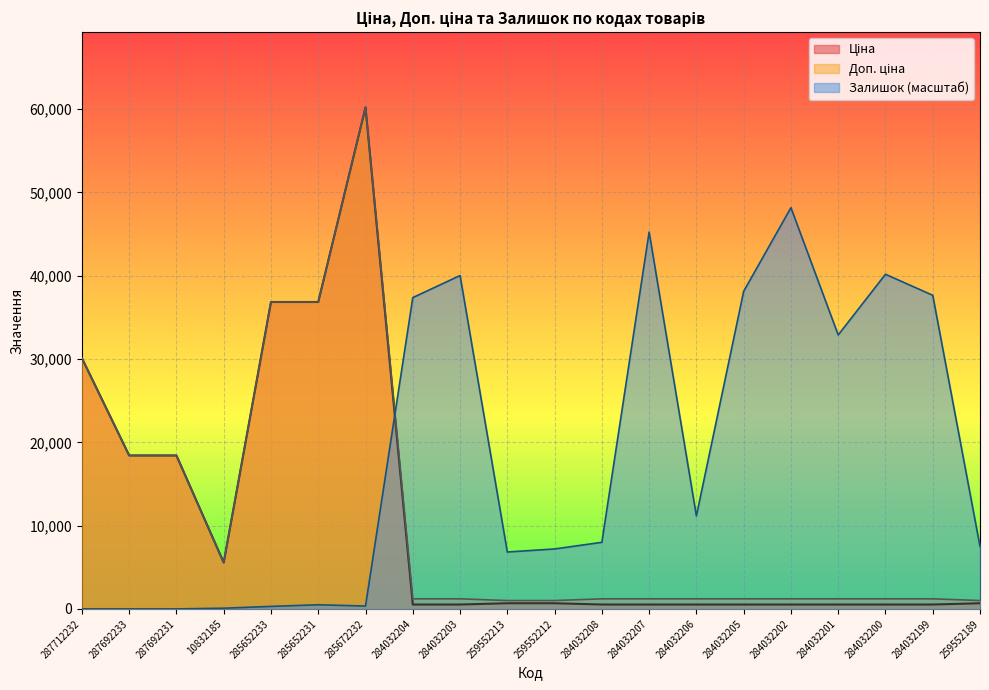

True or false: Залишок and Доп. ціна intersect in this chart.

True